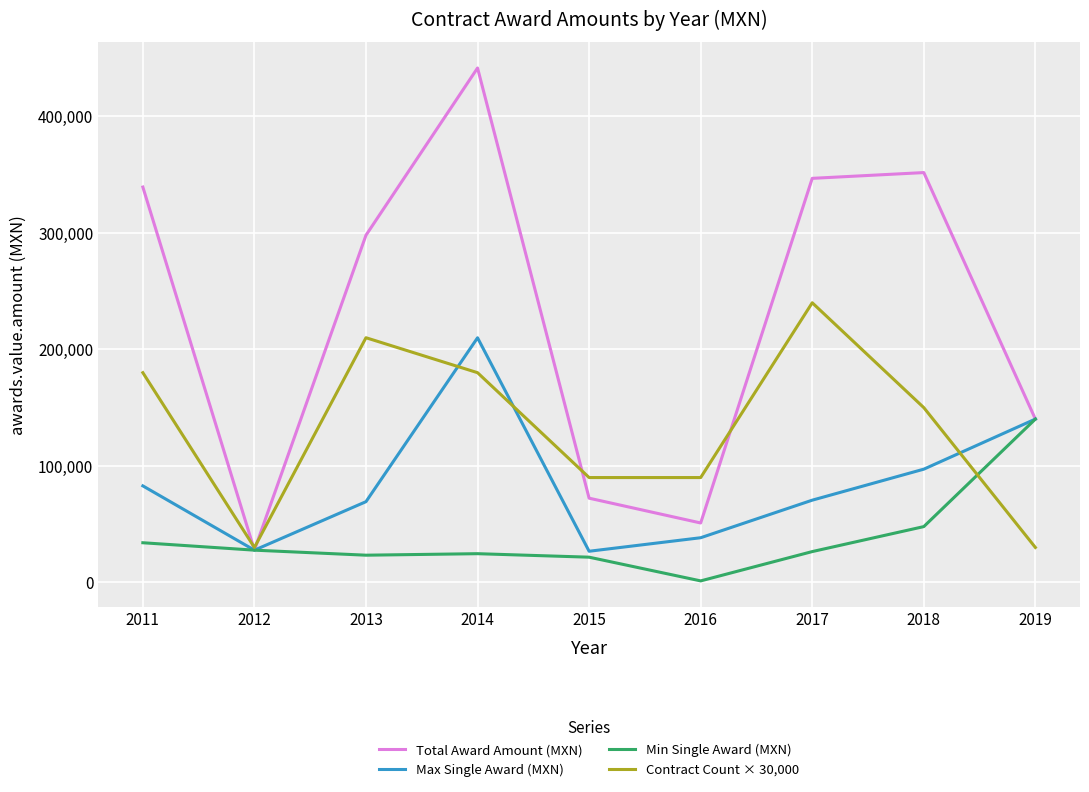

Rank the series at 2018 from lowest to highest value.

Min Single Award (MXN), Max Single Award (MXN), Contract Count × 30,000, Total Award Amount (MXN)